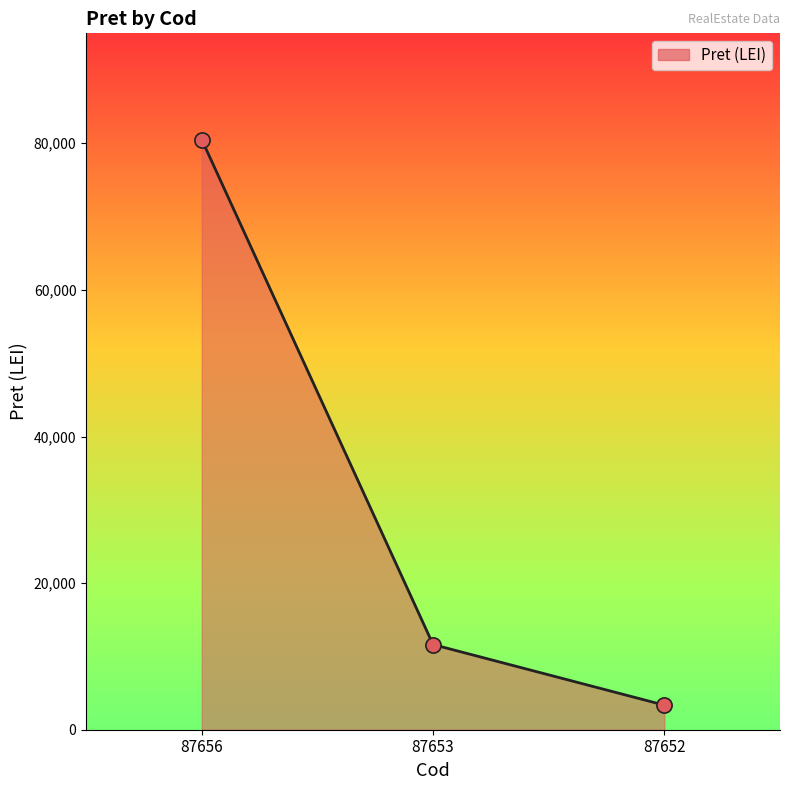

Between 87652 and 87656, which is larger?

87656